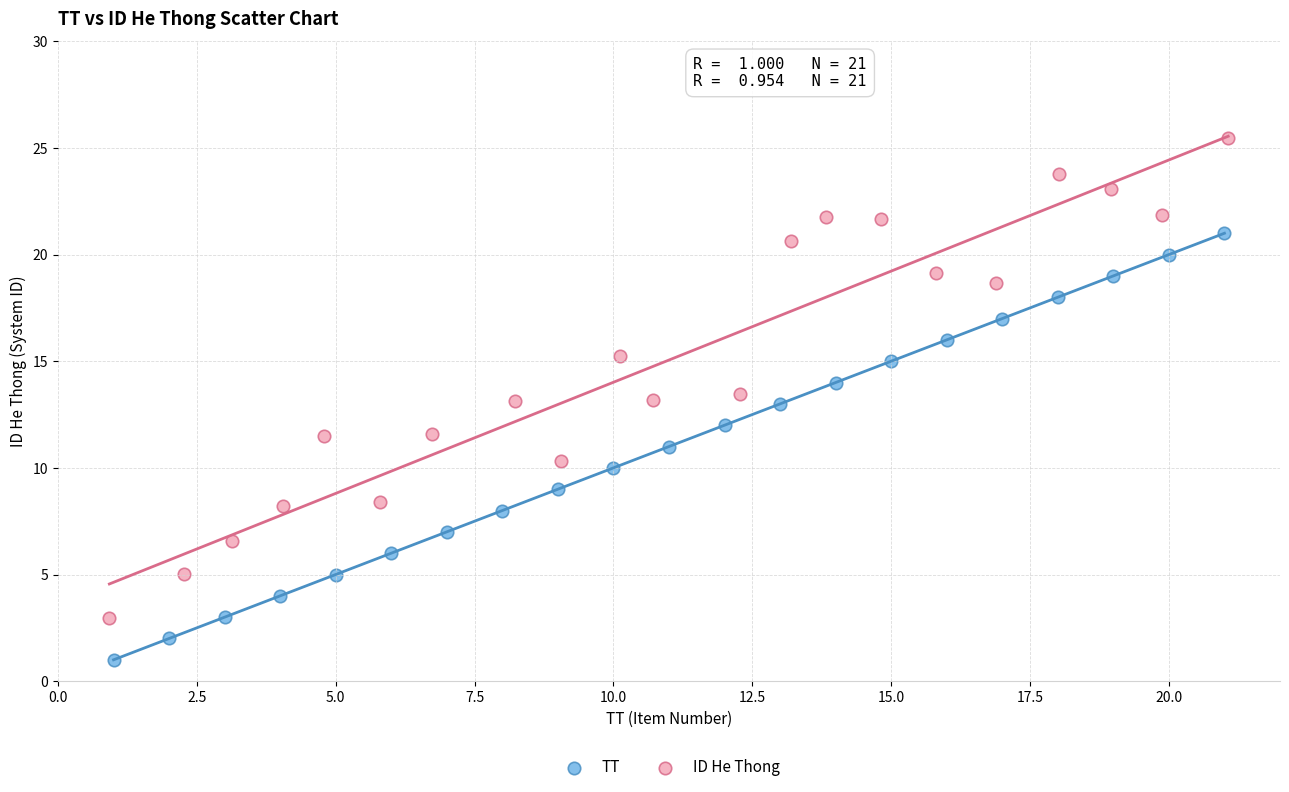

Which series contains the highest Y value?

ID He Thong